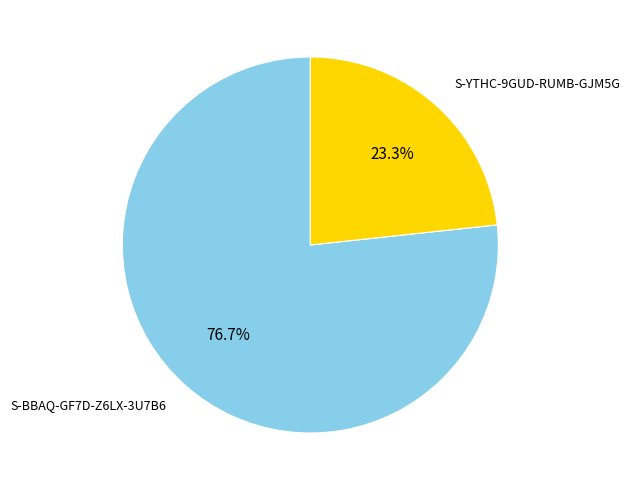

Is there any slice that represents more than half of the pie?

Yes